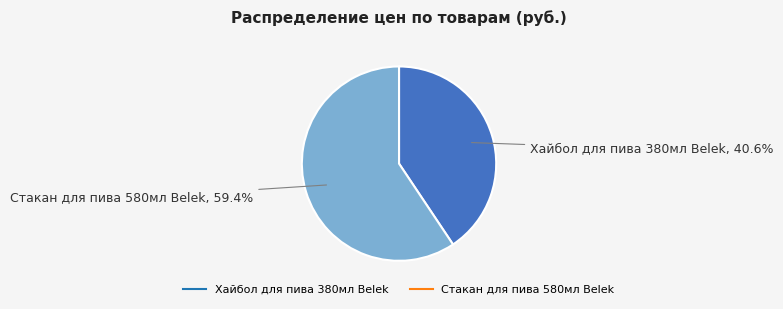

How many segments does this pie chart have?

2